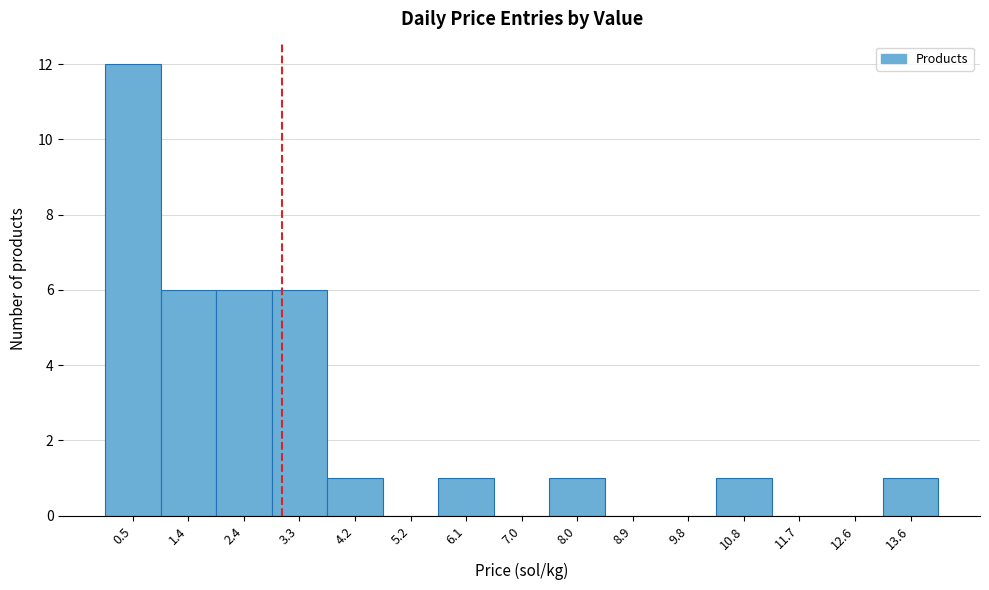

Reading right to left, list all the values displayed in this chart.

13.6=1	12.6=0	11.7=0	10.8=1	9.8=0	8.9=0	8.0=1	7.0=0	6.1=1	5.2=0	4.2=1	3.3=6	2.4=6	1.4=6	0.5=12